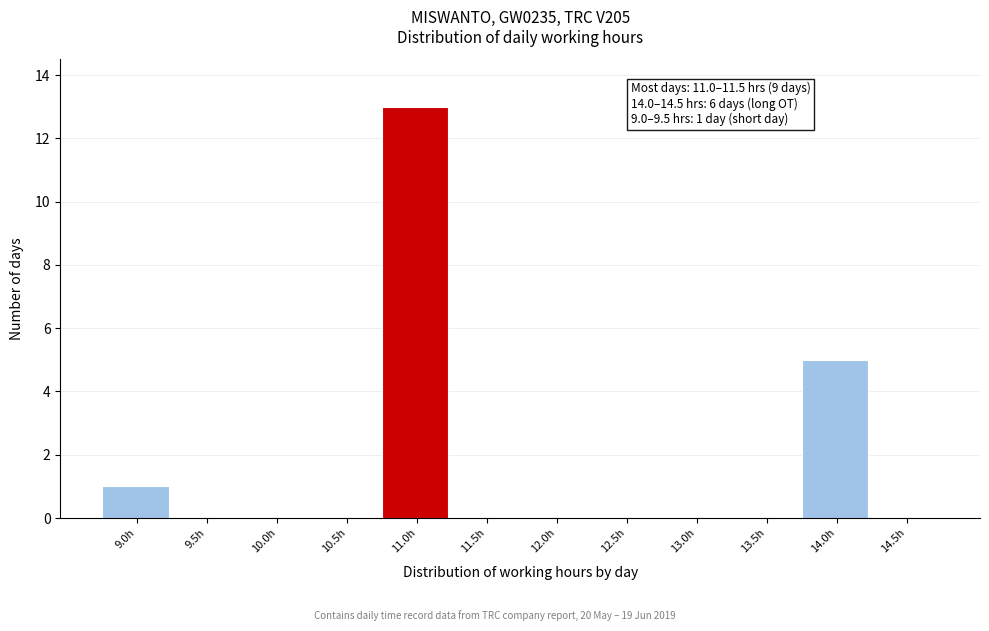

Reading left to right, list all the values displayed in this chart.

9.0h=1	9.5h=0	10.0h=0	10.5h=0	11.0h=13	11.5h=0	12.0h=0	12.5h=0	13.0h=0	13.5h=0	14.0h=5	14.5h=0